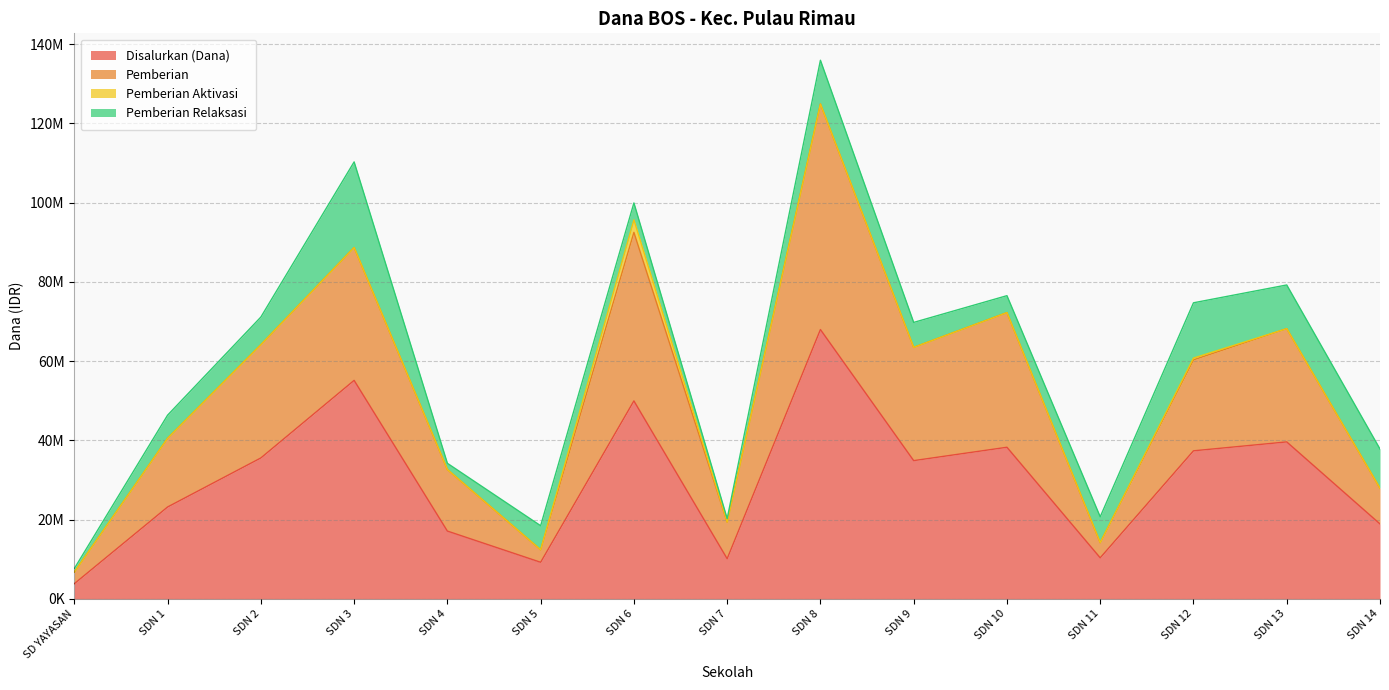

What is the sum of all Pemberian values?

791550000